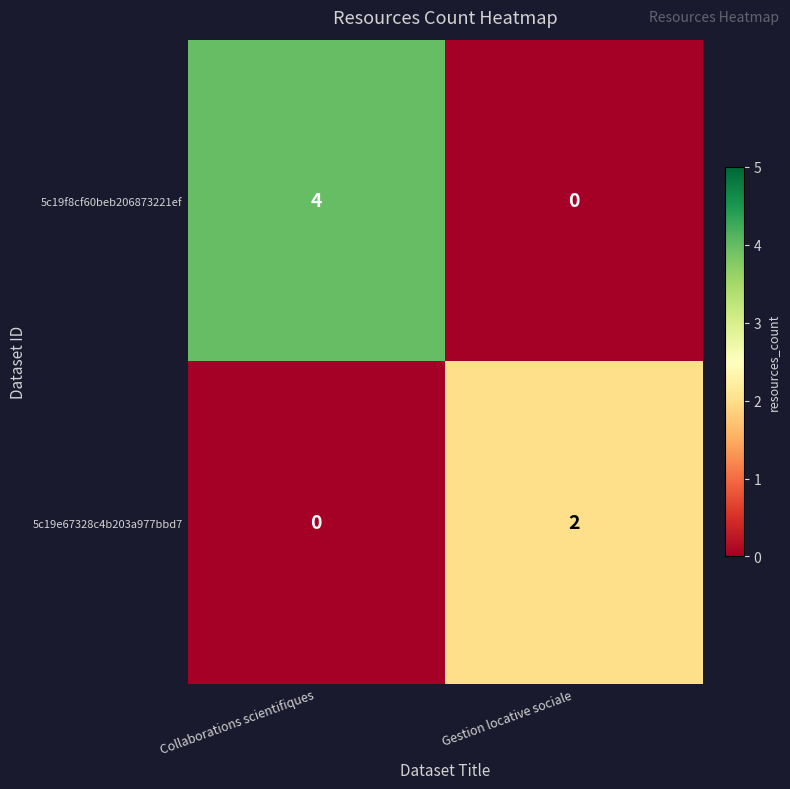

List the series in order of their overall mean, highest first.

5c19f8cf60beb206873221ef, 5c19e67328c4b203a977bbd7